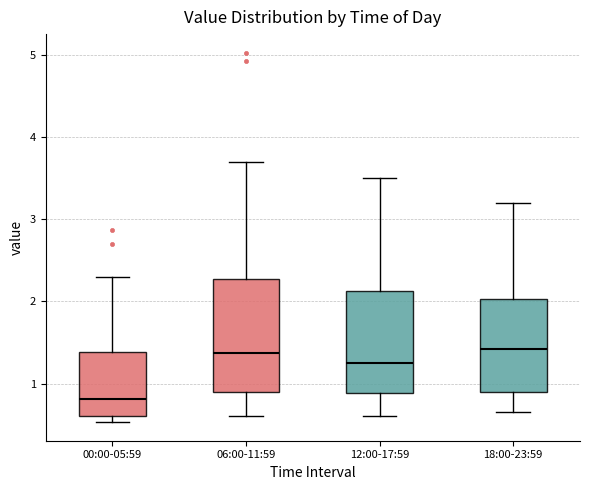

Reading left to right, transcribe this box plot: for each box, give where its median line is, the range the box spans, and where its two whiskers end, as read against the y-axis. The values are not printed on the chart, so give them approximately, as read against the axis.

00:00-05:59: median 0.8, box 0.6 to 1.4, whiskers 0.5 to 2.3
06:00-11:59: median 1.4, box 0.9 to 2.3, whiskers 0.6 to 3.7
12:00-17:59: median 1.3, box 0.9 to 2.1, whiskers 0.6 to 3.5
18:00-23:59: median 1.4, box 0.9 to 2.0, whiskers 0.7 to 3.2